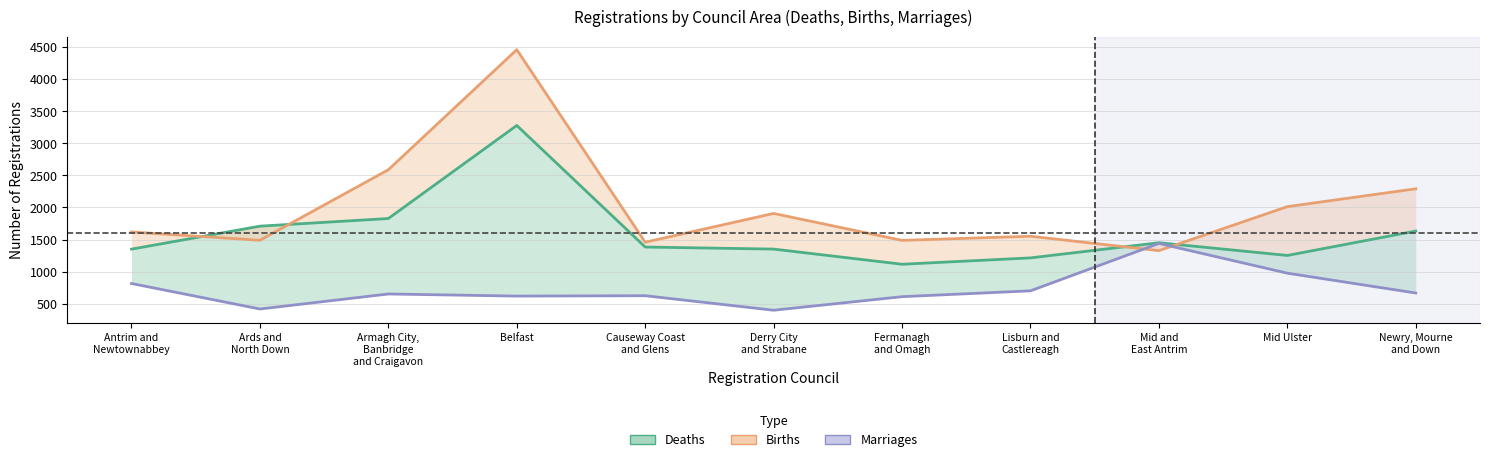

Is the value of Births at Antrim and
Newtownabbey greater than the value of Deaths at Belfast?

No